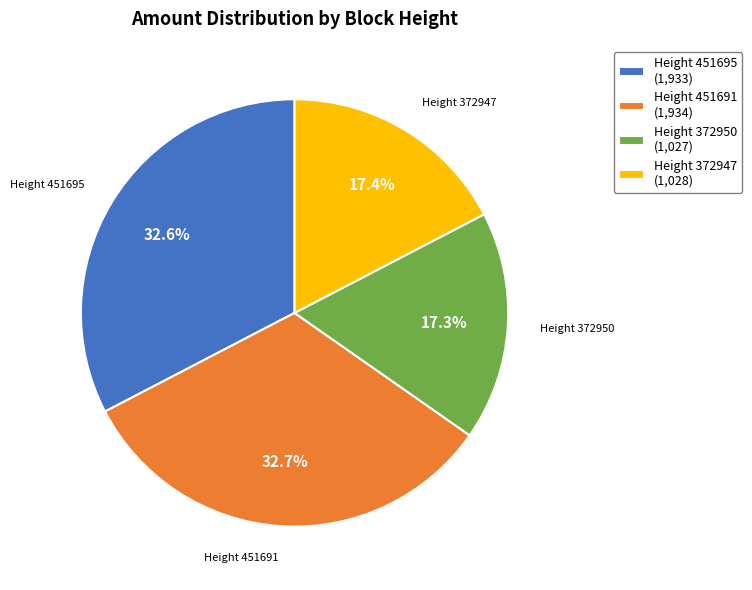

Is there a majority slice in this chart?

No